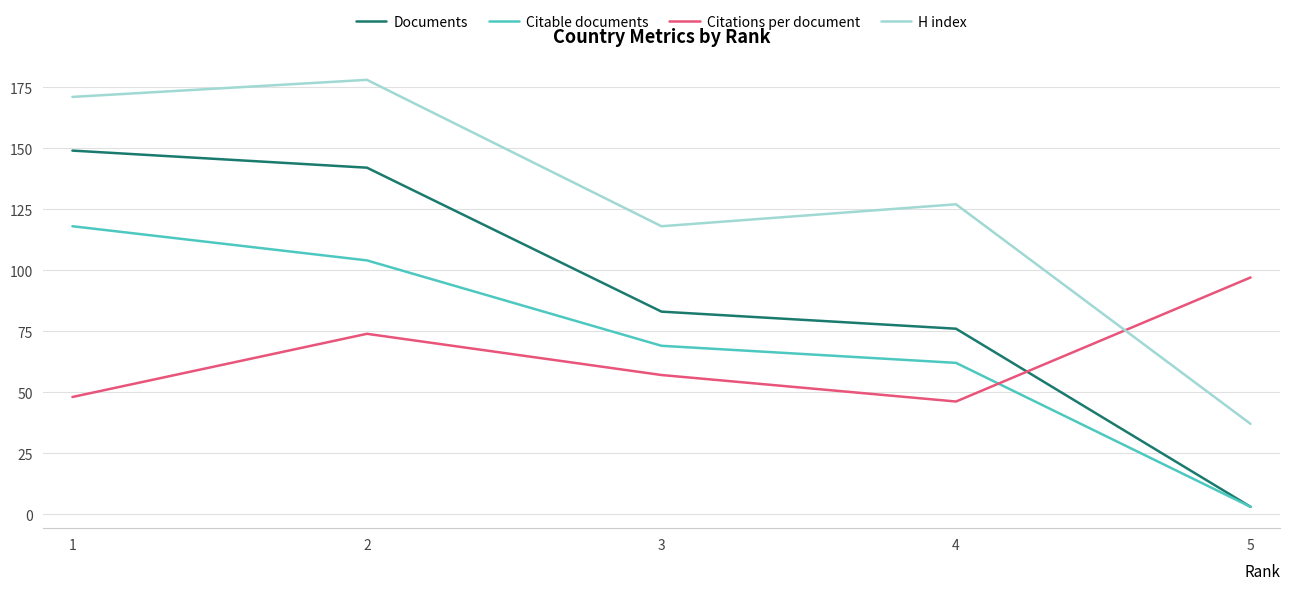

What is the minimum value shown in the chart?

3.0